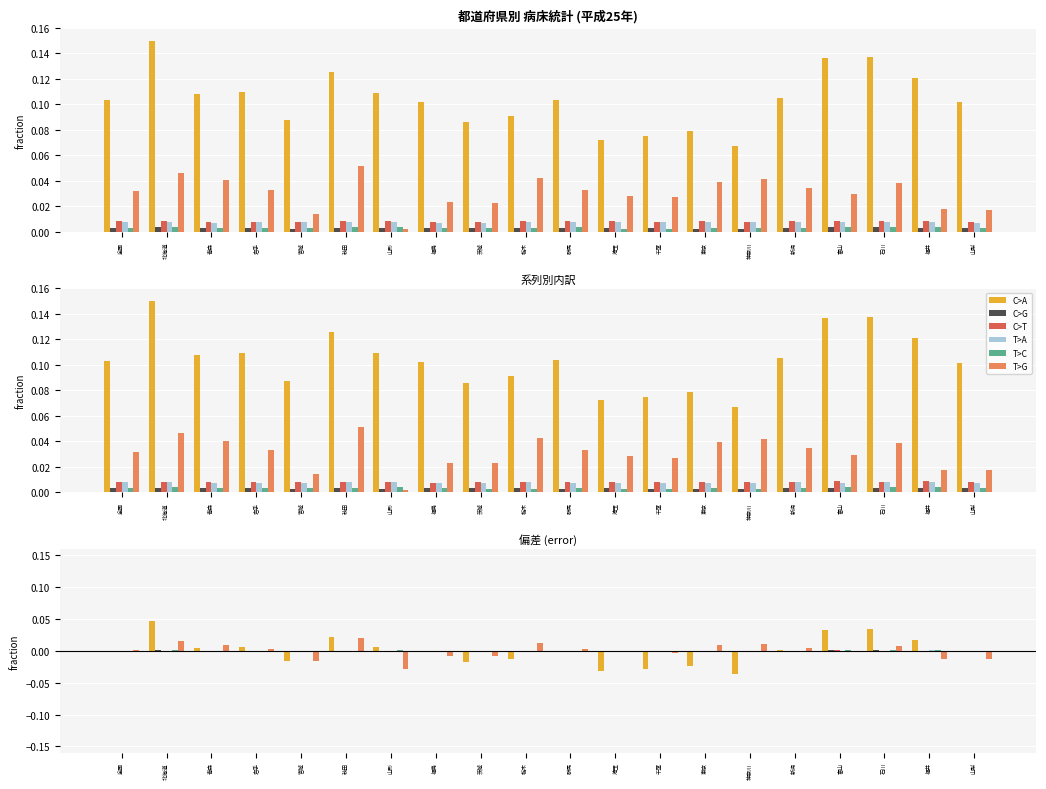

Between 神奈川 and 山梨, which series saw the biggest shift?

C>A